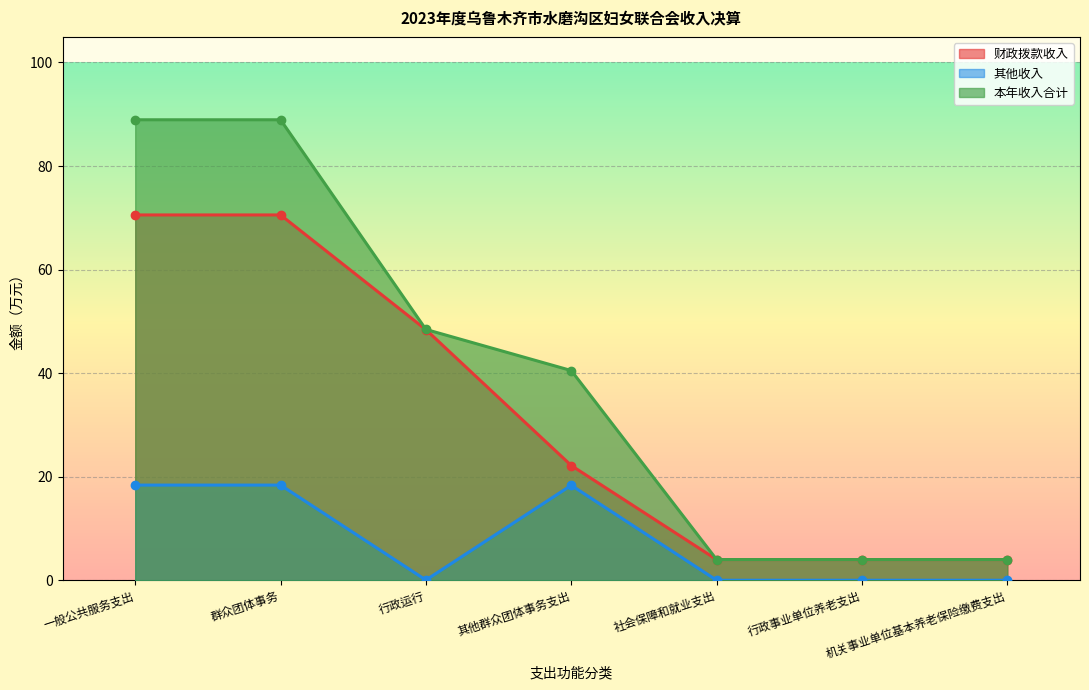

What is the sum of all 财政拨款收入 values?

223.7